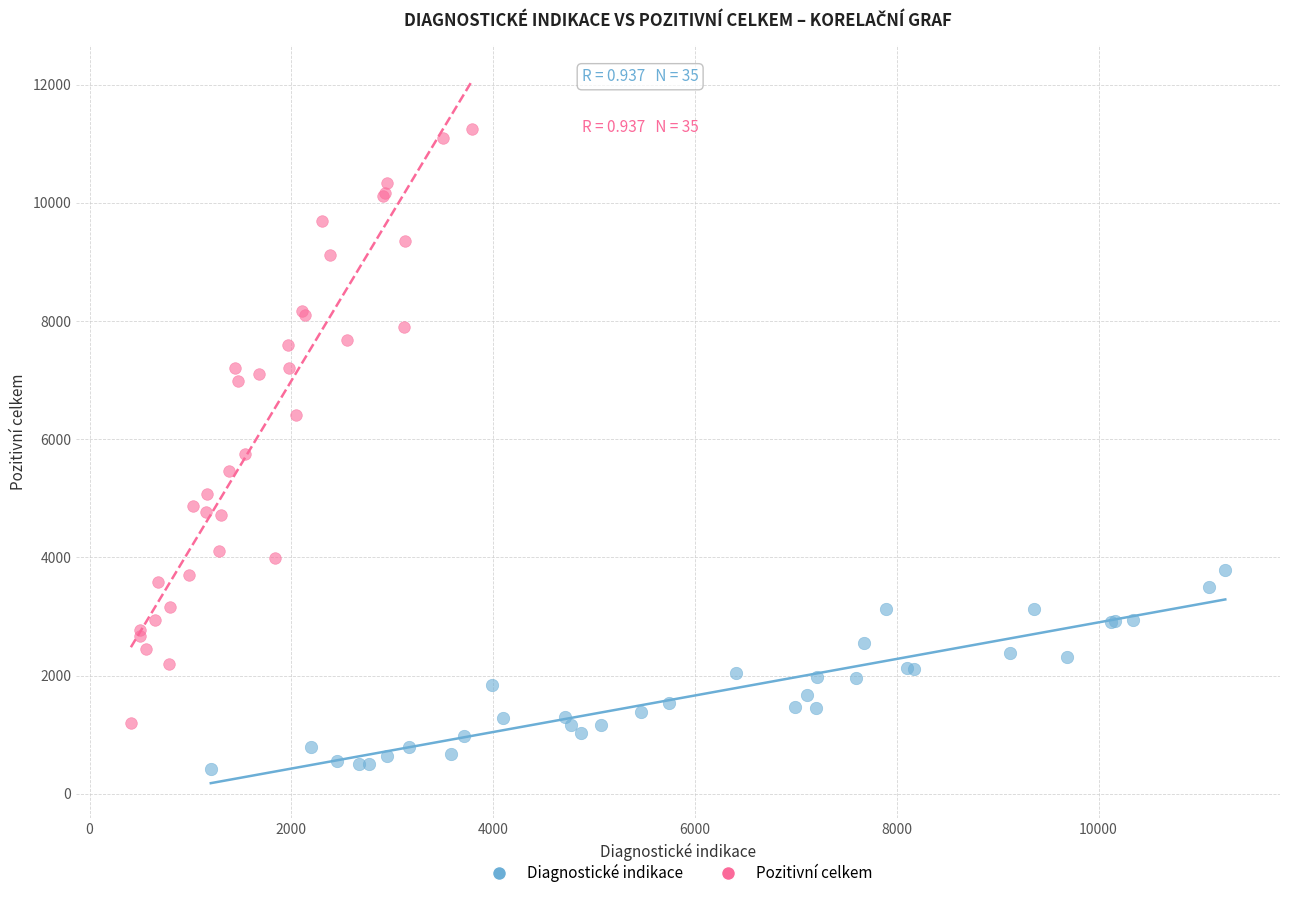

Which series has the largest Y range (max minus min)?

Pozitivní celkem